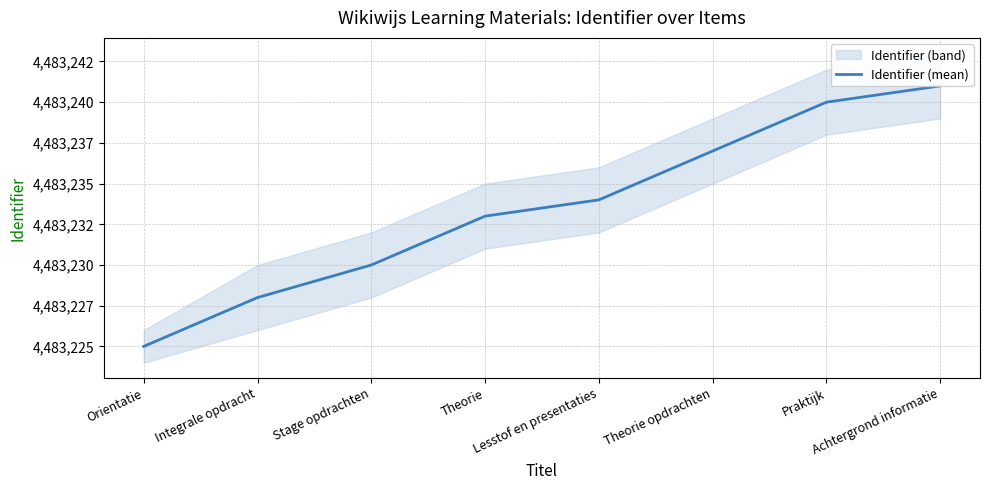

What is the change in value from Orientatie to Theorie?

+8